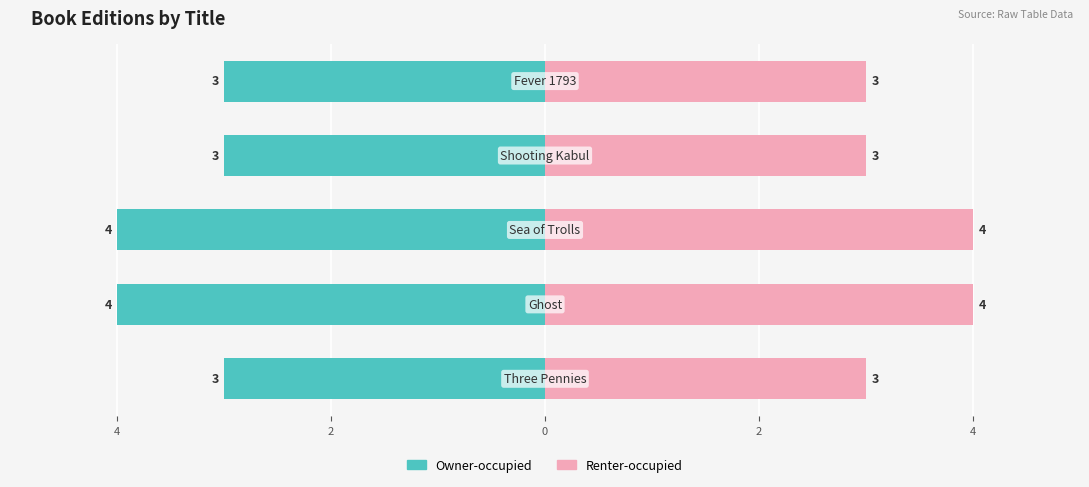

Reading right to left, extract all data points from this chart.

Owner-occupied: -3	-3	-4	-4	-3
Renter-occupied: 3	3	4	4	3